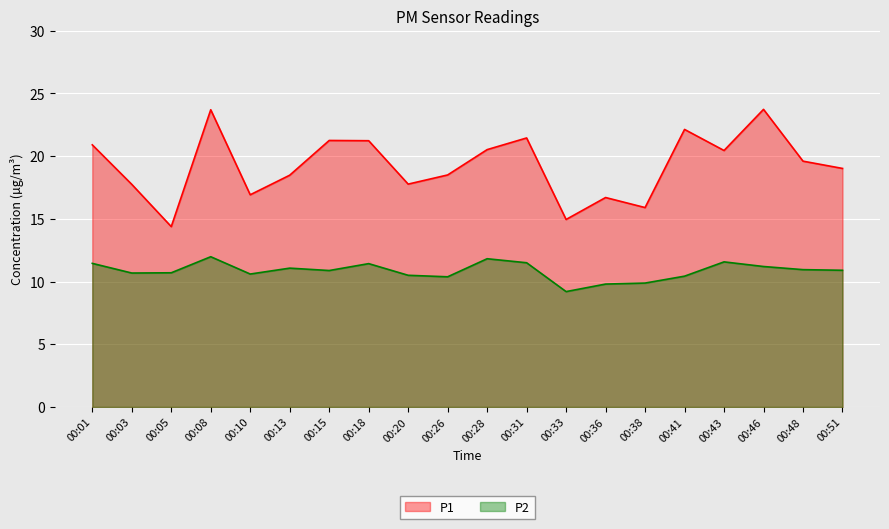

How many lines are shown in the chart?

2